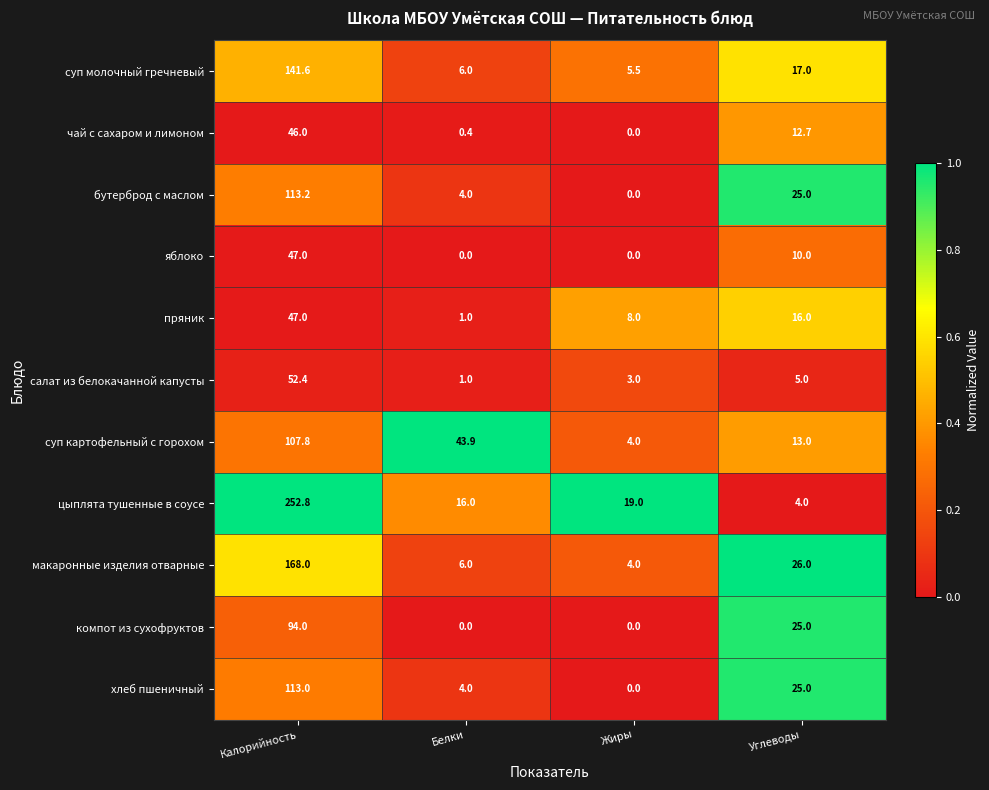

Which series has the widest spread of values?

цыплята тушенные в соусе